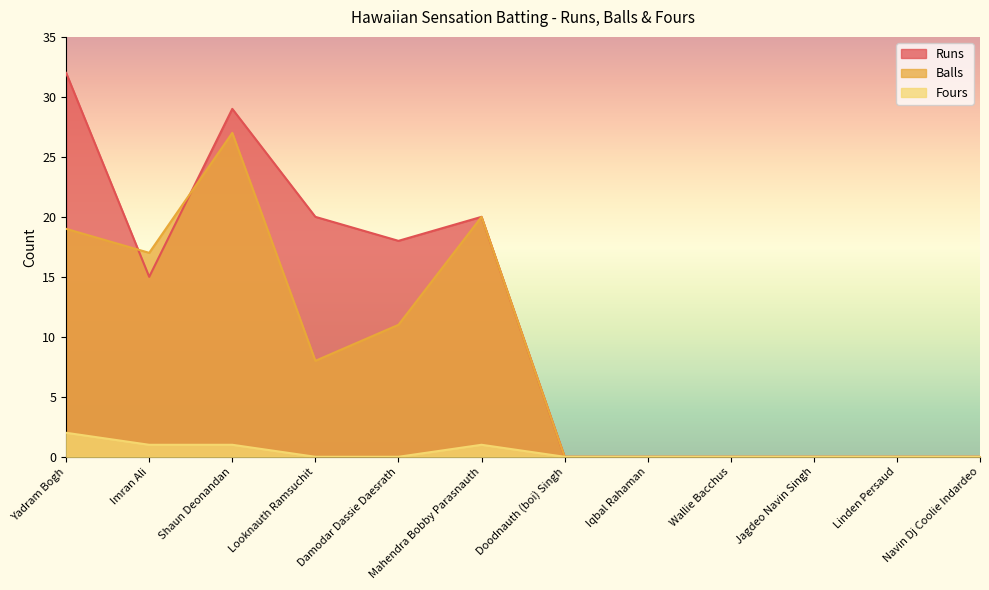

Between Looknauth Ramsuchit and Imran Ali, which is larger?

Looknauth Ramsuchit